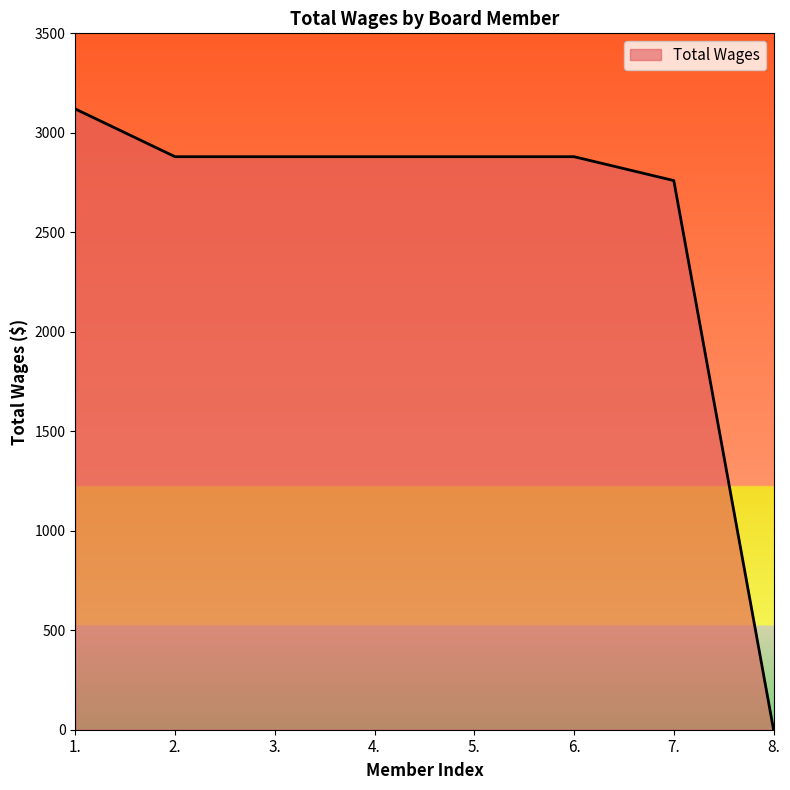

Reading left to right, extract all data points from this chart.

1.=3120	2.=2880	3.=2880	4.=2880	5.=2880	6.=2880	7.=2760	8.=0